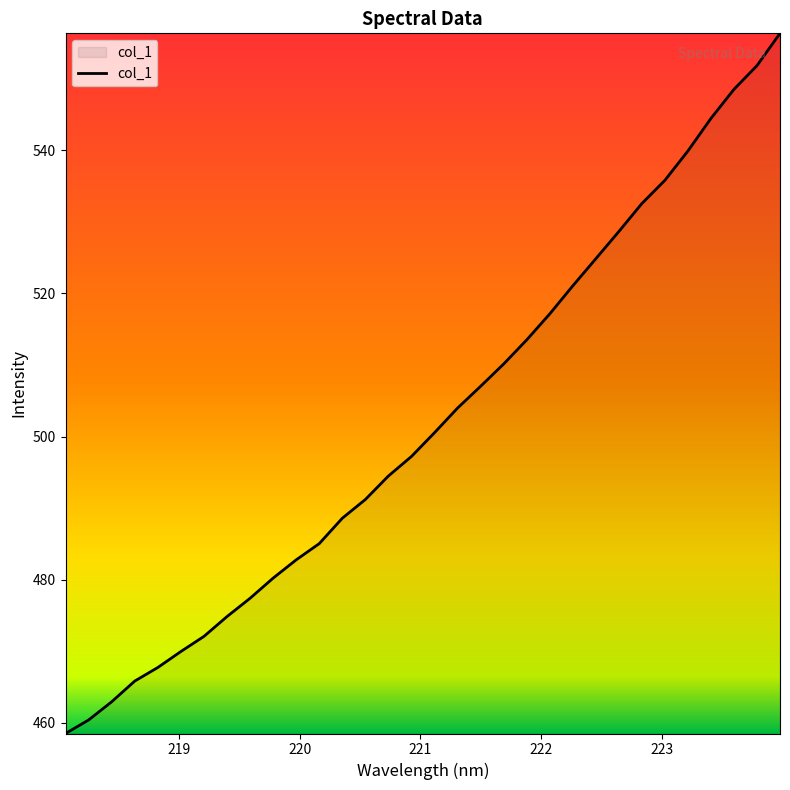

What is the difference between the maximum and minimum values?

97.8